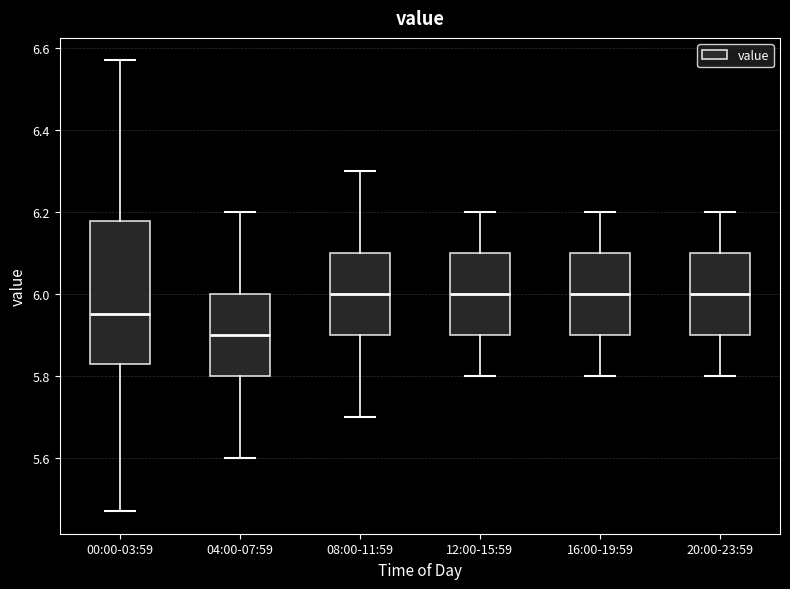

Reading left to right, read every box against the y-axis: the position of its median line, the range the box covers, and the ends of its whiskers. The values are not printed on the chart, so give them approximately, as read against the axis.

00:00-03:59: median 5.96, box 5.84 to 6.18, whiskers 5.48 to 6.58
04:00-07:59: median 5.90, box 5.80 to 6.00, whiskers 5.60 to 6.20
08:00-11:59: median 6.00, box 5.90 to 6.10, whiskers 5.70 to 6.30
12:00-15:59: median 6.00, box 5.90 to 6.10, whiskers 5.80 to 6.20
16:00-19:59: median 6.00, box 5.90 to 6.10, whiskers 5.80 to 6.20
20:00-23:59: median 6.00, box 5.90 to 6.10, whiskers 5.80 to 6.20